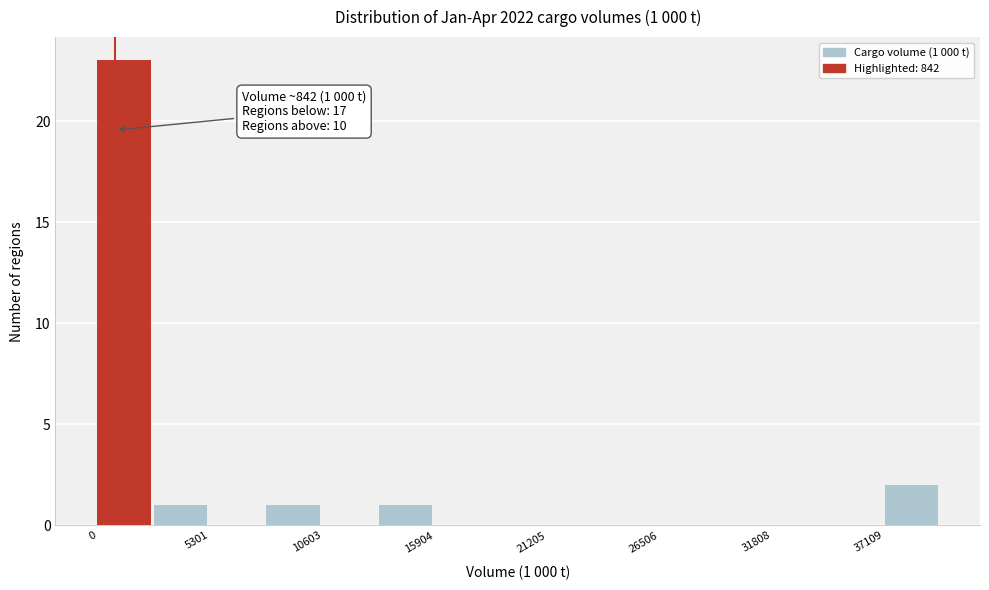

Around what value on the x-axis is the tallest bar? Give the approximate position of its centre, as read against the axis.

1000